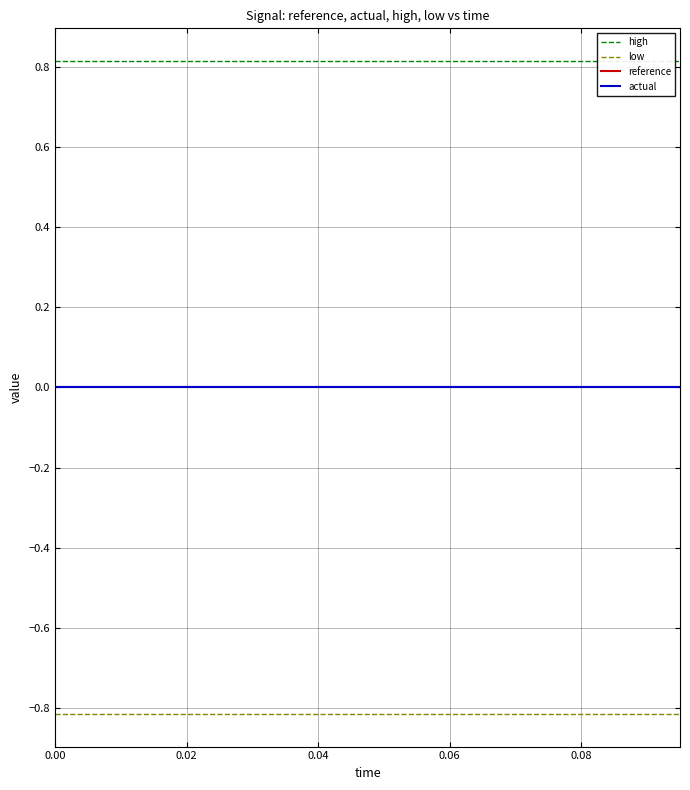

True or false: high and actual cross at least once.

False